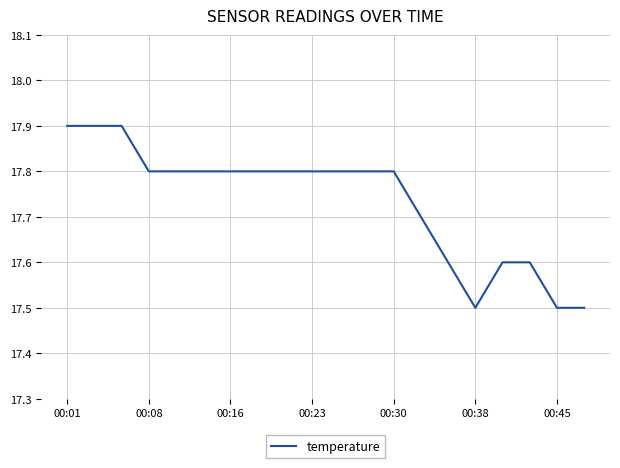

What is the average value?

17.7